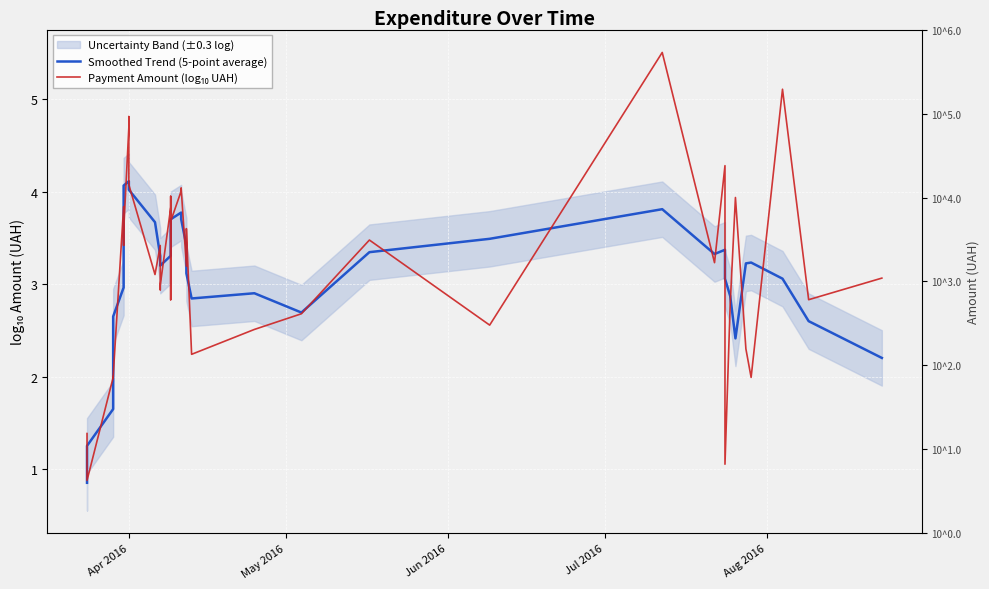

List the series in order of their overall mean, highest first.

Payment Amount (log₁₀ UAH), Smoothed Trend (5-point average)